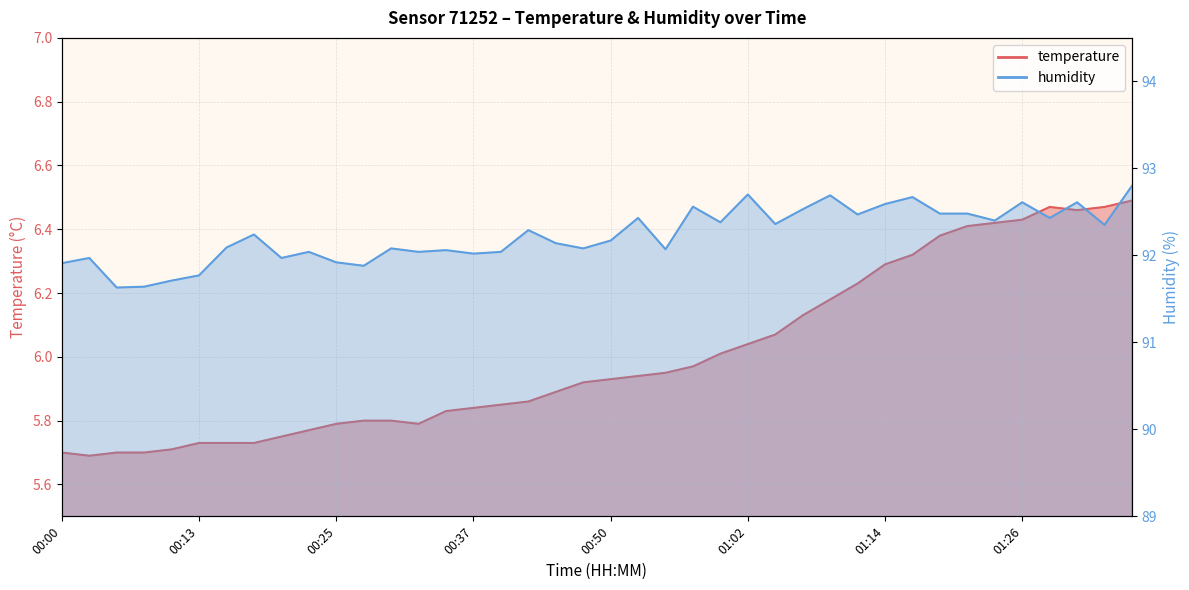

List the labels in order of temperature value, smallest first.

00:03, 00:00, 00:05, 00:08, 00:10, 00:13, 00:15, 00:17, 00:20, 00:22, 00:25, 00:32, 00:27, 00:30, 00:34, 00:37, 00:39, 00:42, 00:44, 00:47, 00:50, 00:52, 00:55, 00:57, 00:59, 01:02, 01:04, 01:07, 01:09, 01:12, 01:14, 01:16, 01:19, 01:21, 01:24, 01:26, 01:31, 01:29, 01:33, 01:36